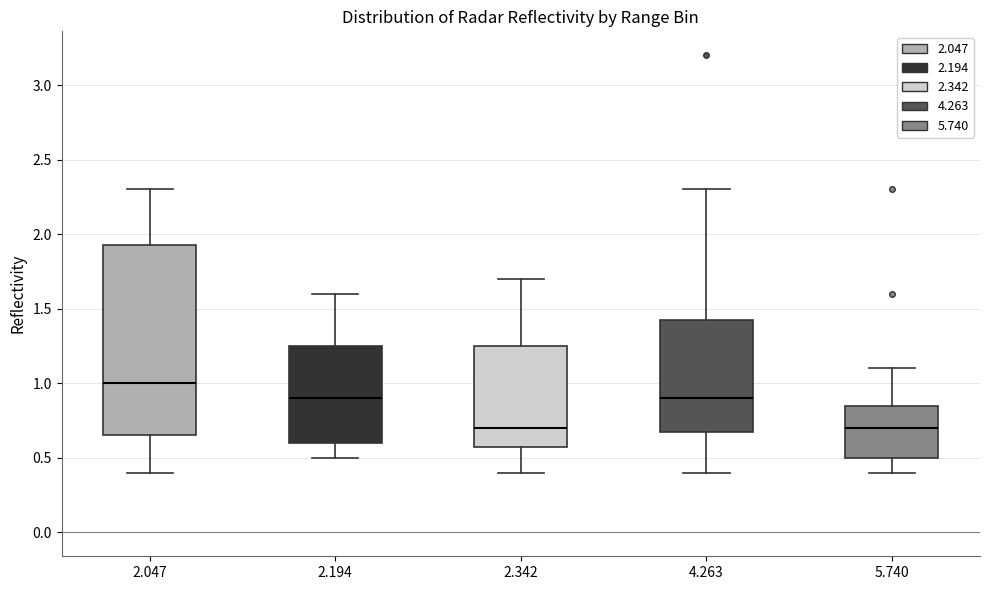

Where does the median line of the box at x = 2.047 sit on the y-axis? The values are not printed on the chart, so give them approximately, as read against the axis.

1.00